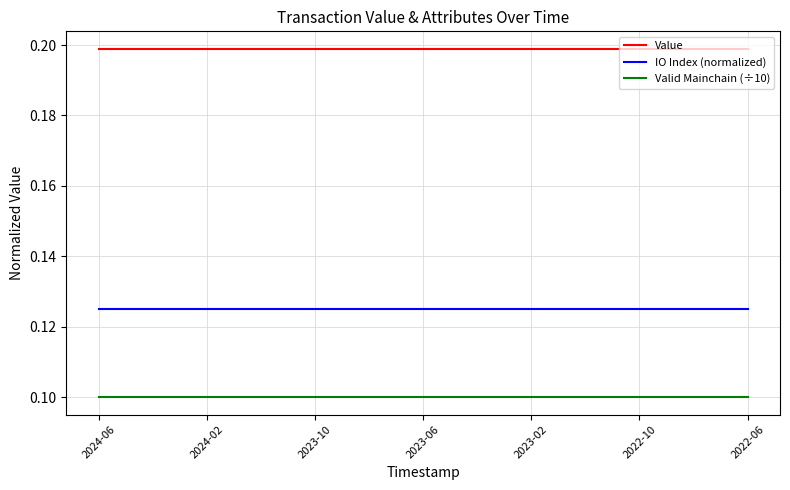

Count the number of data series in this chart.

3